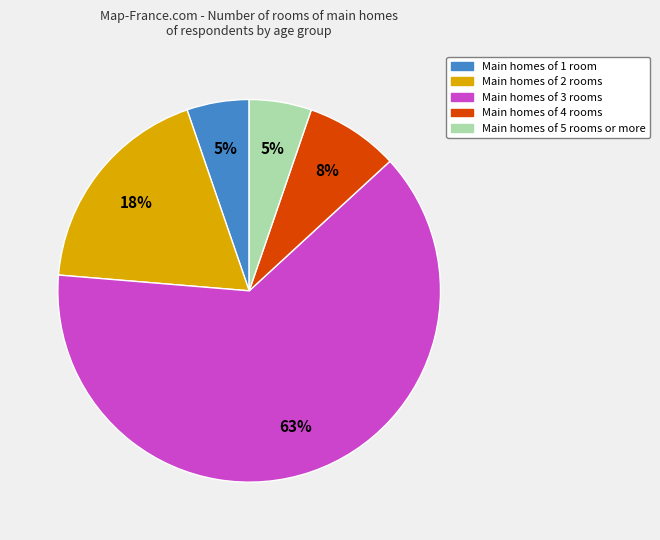

Is there a majority slice in this chart?

Yes